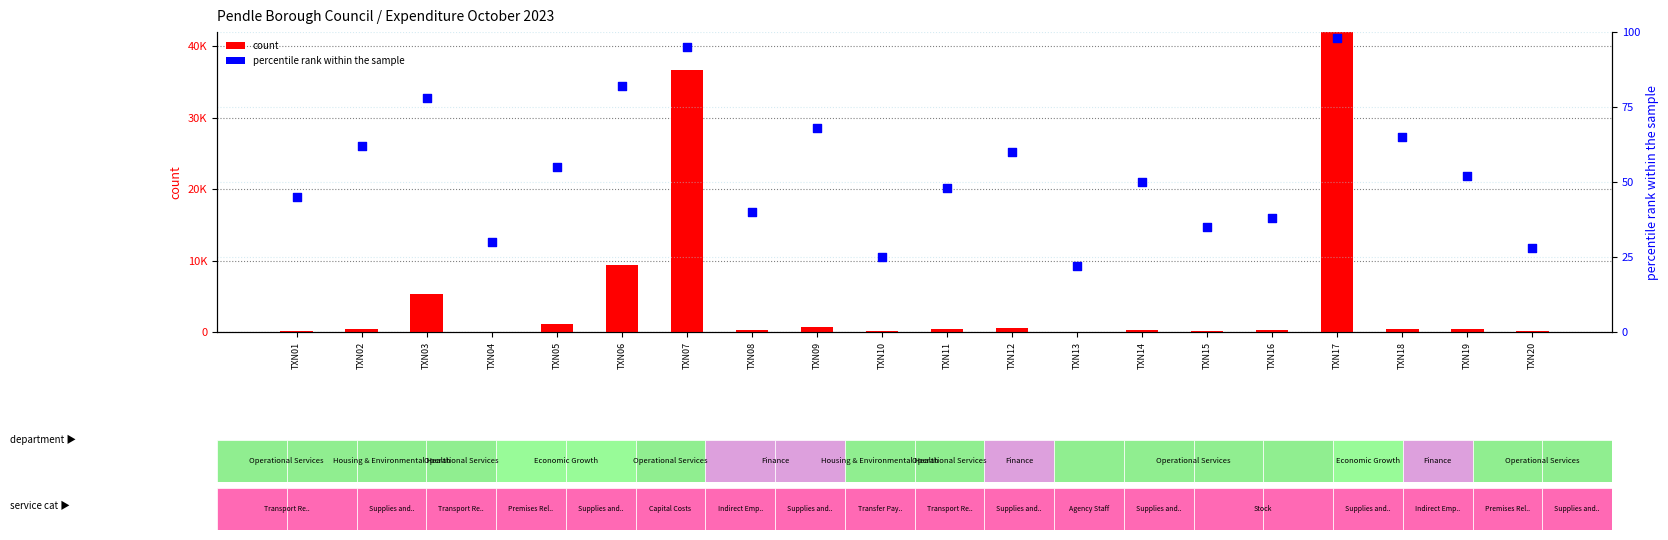

Which series has the largest total across all categories?

count